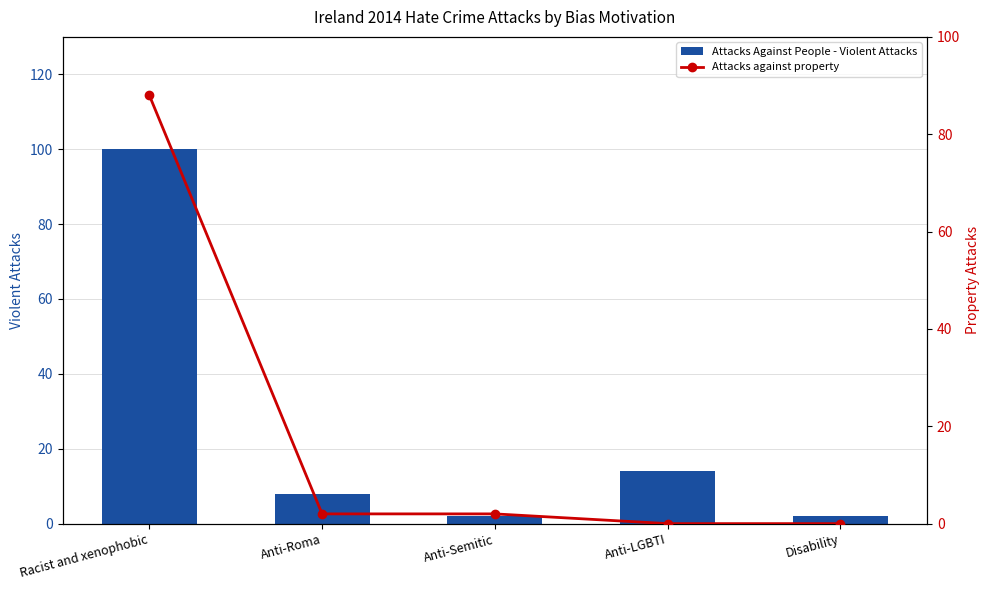

Where is Attacks Against People - Violent Attacks nearest to the value 51?

Anti-LGBTI